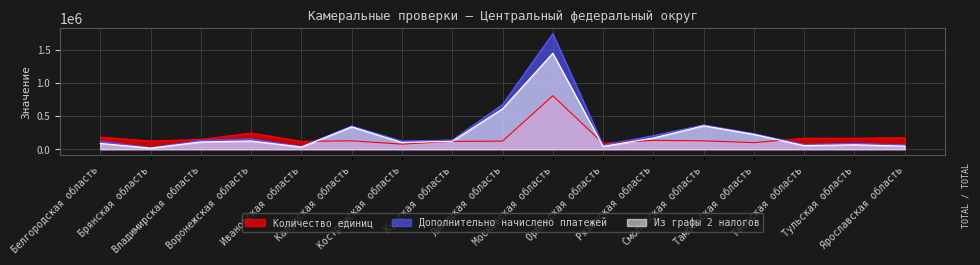

True or false: Из графы 2 налогов and Количество единиц intersect in this chart.

True